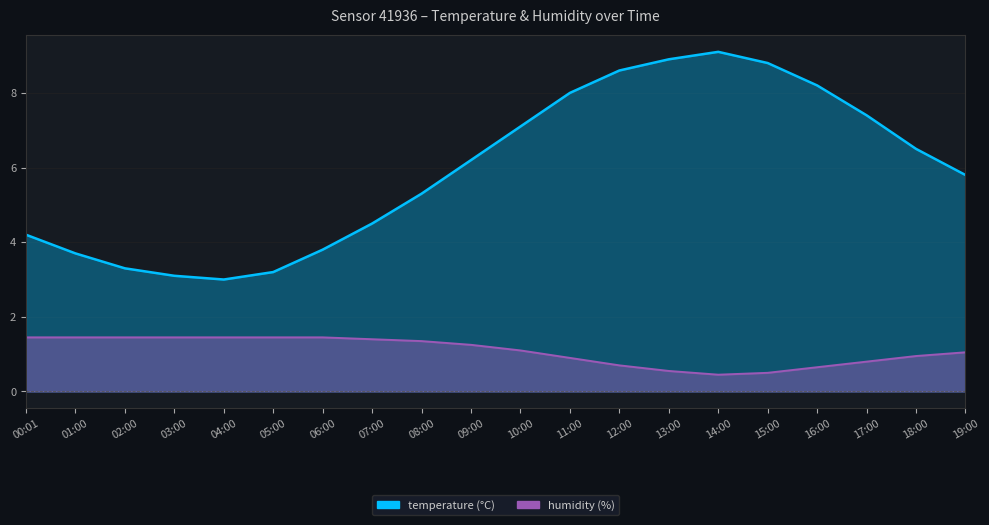

What is the spread (max minus min) of values at 17:00?

6.6